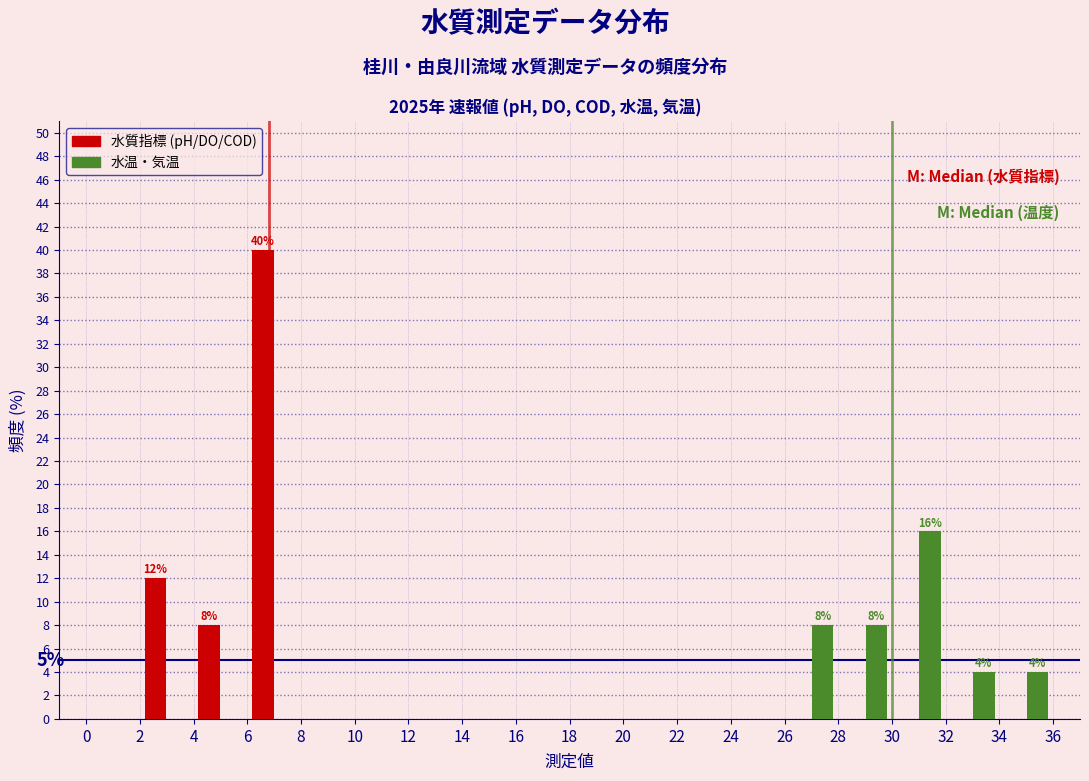

In the 水温・気温 series, which range on the x-axis has the tallest bar?

30 to 32